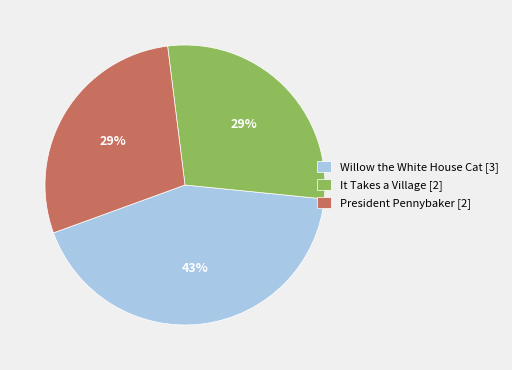

To the nearest percent, what is the combined percentage of It Takes a Village and Willow the White House Cat?

71%